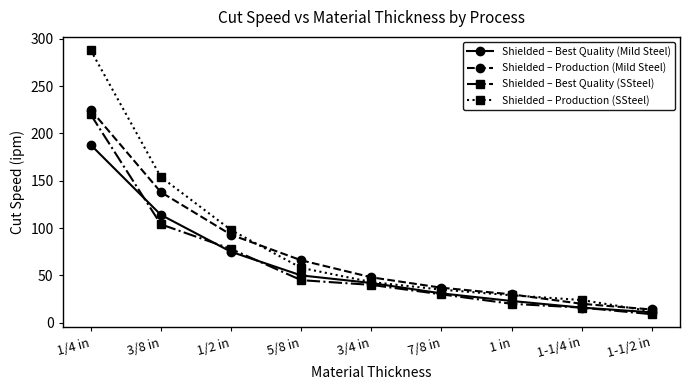

How many distinct data groups are displayed?

4